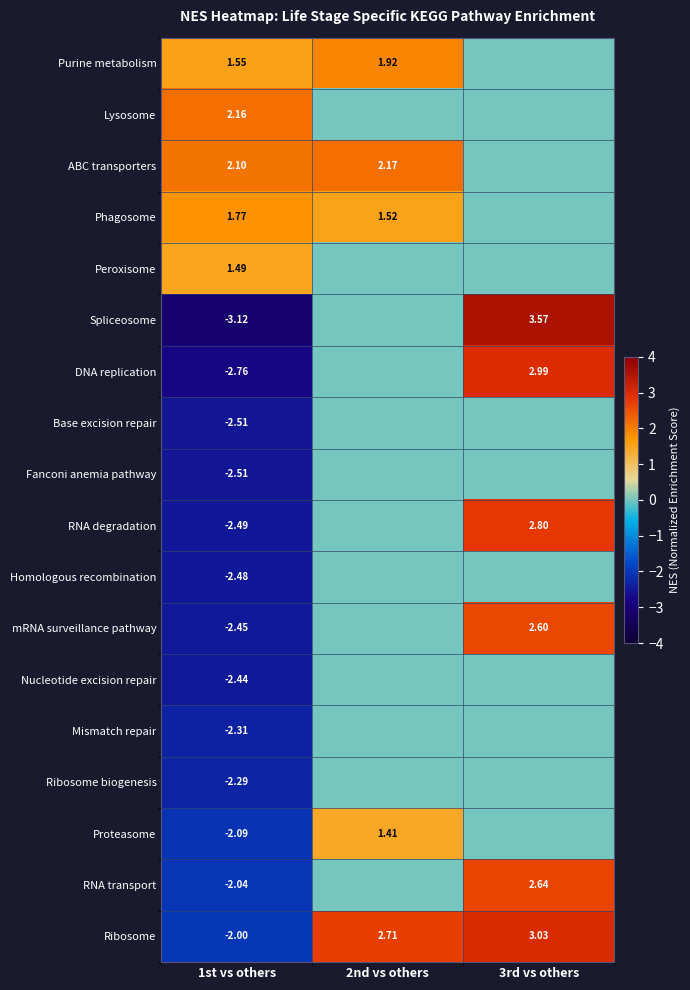

Is the value of RNA degradation at 3rd vs others greater than the value of Base excision repair at 1st vs others?

Yes